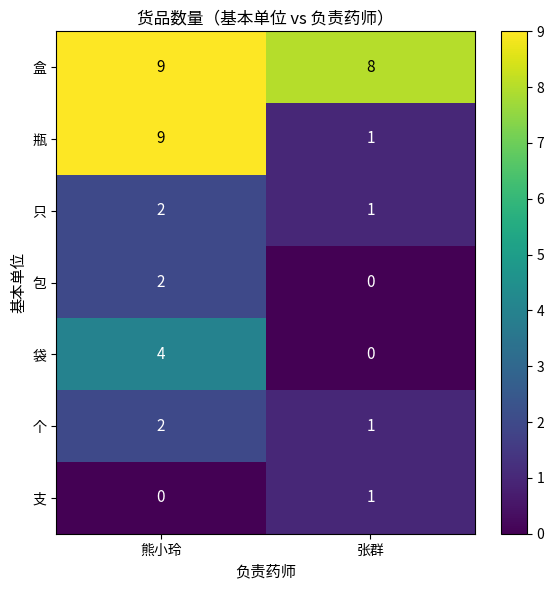

The 袋 series shows 1 at 熊小玲. True or false?

False